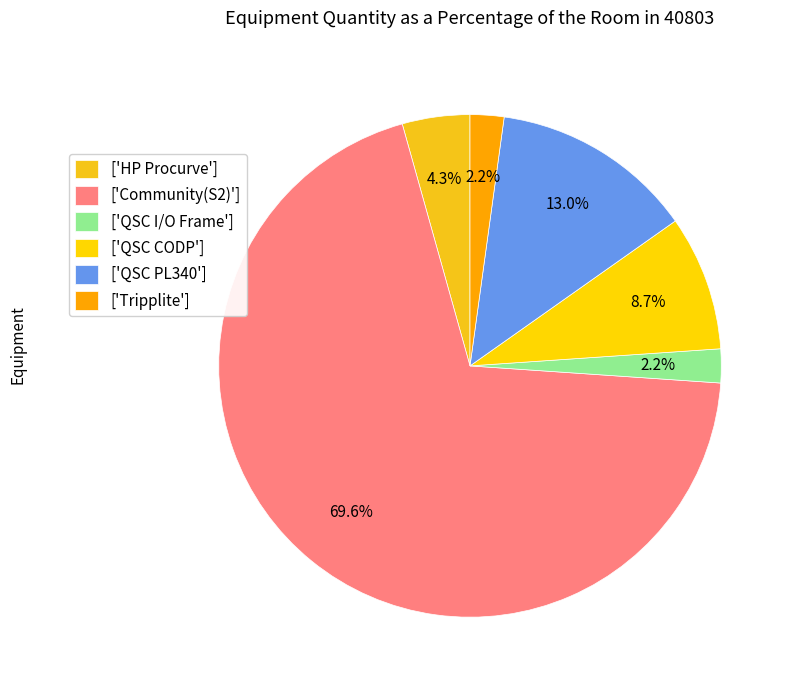

Which category has the biggest portion of the pie?

['Community(S2)']